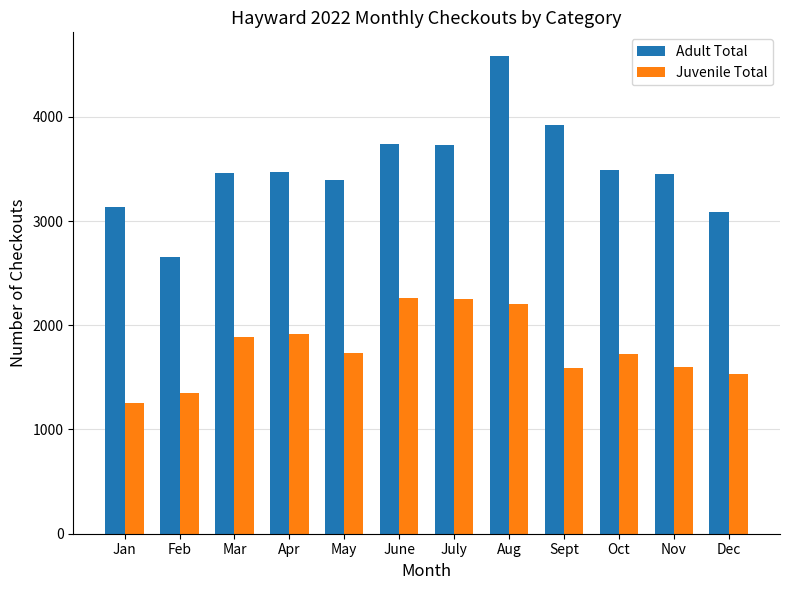

Is it true that Juvenile Total equals 1883 at Mar?

True